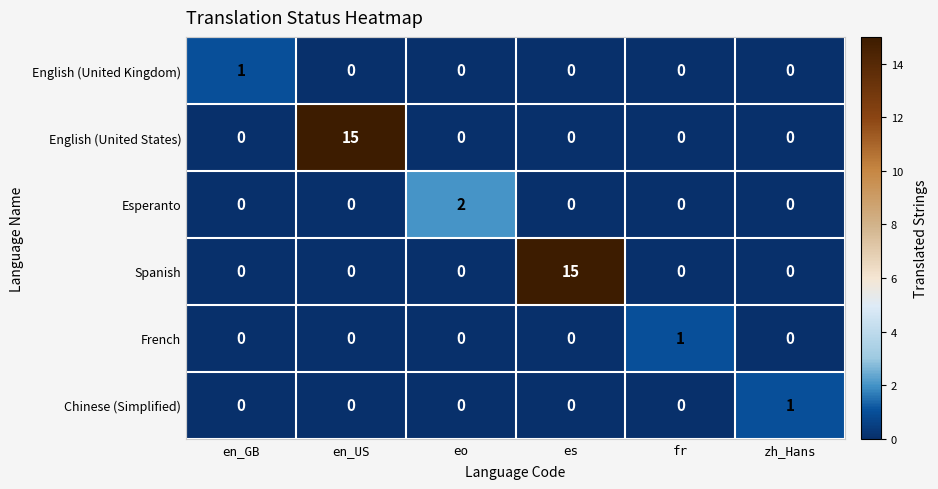

What is the sum of all English (United States) values?

15